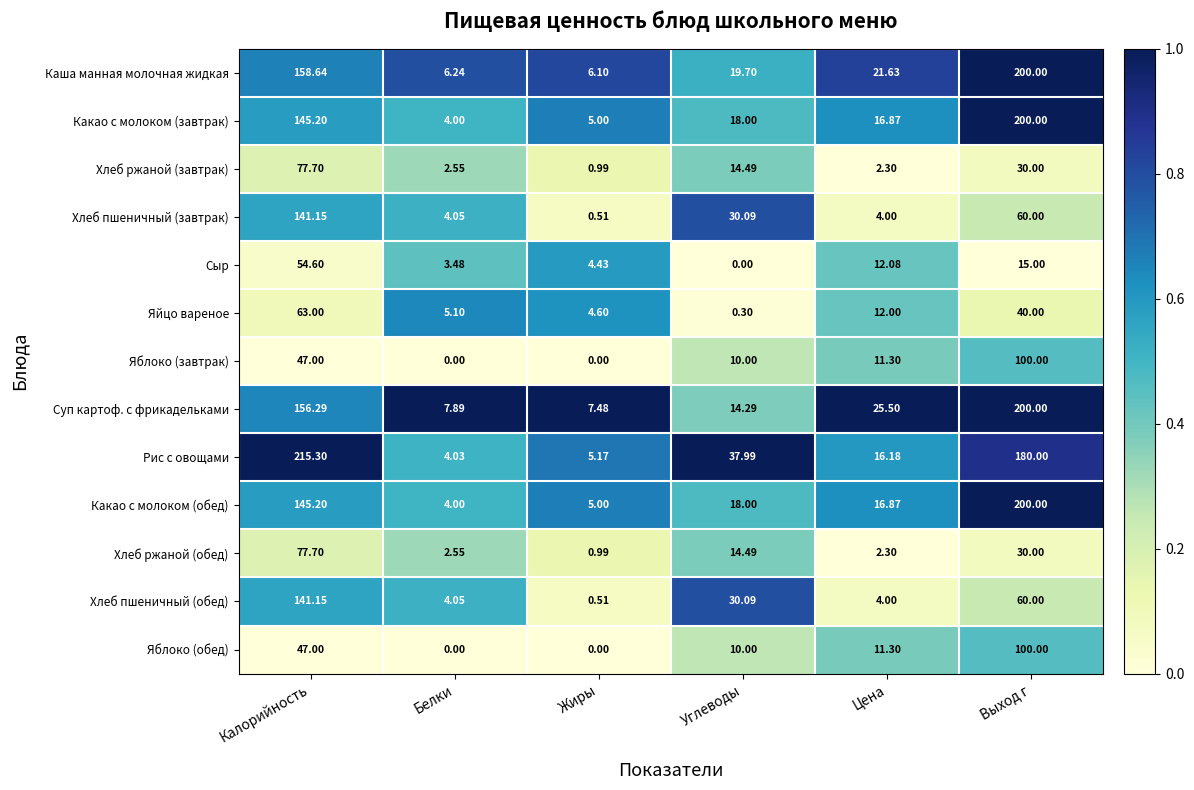

What is the difference between the highest and lowest values at Калорийность?

168.3